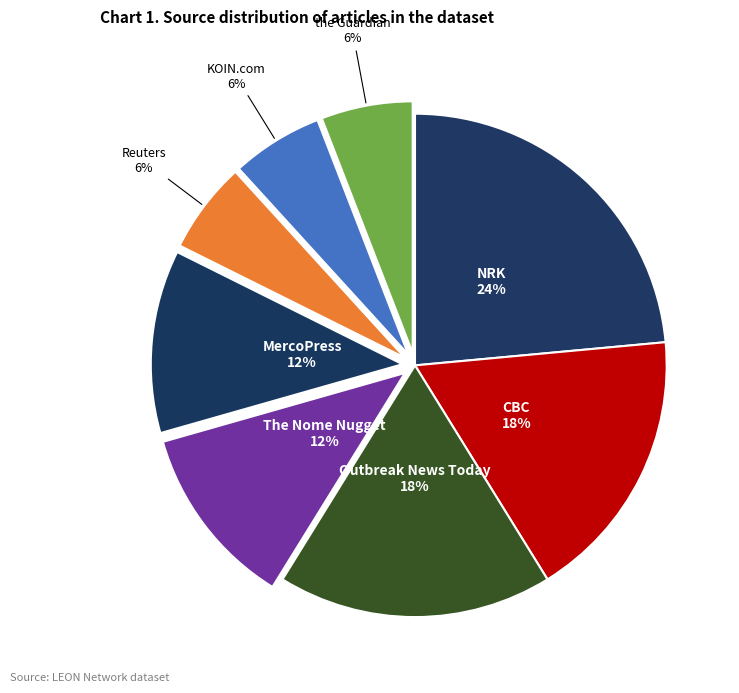

Which category has the biggest portion of the pie?

NRK